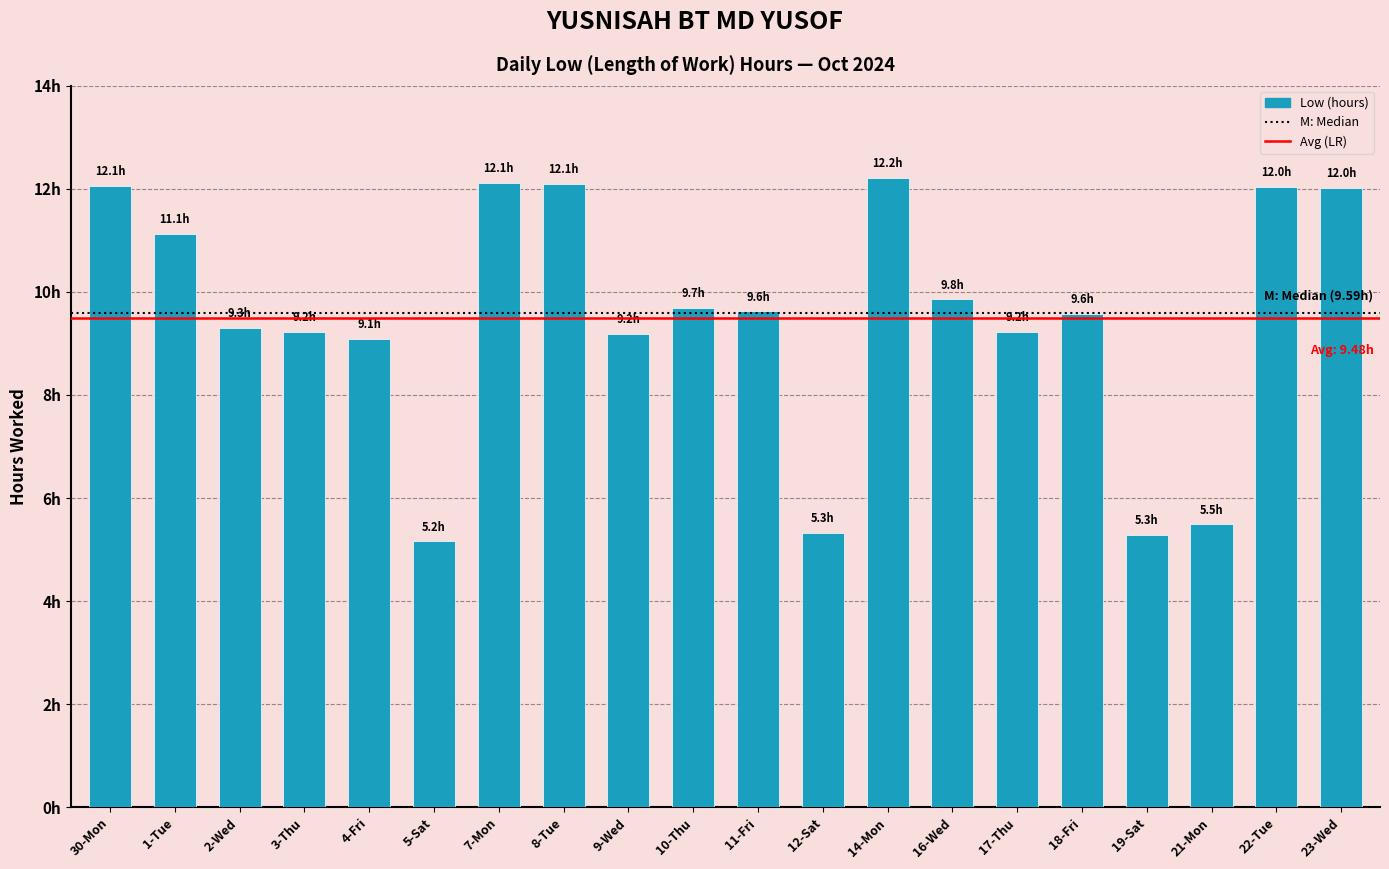

Reading left to right, what are all the values shown in this chart?

30-Mon=12.1	1-Tue=11.1	2-Wed=9.3	3-Thu=9.2	4-Fri=9.1	5-Sat=5.2	7-Mon=12.1	8-Tue=12.1	9-Wed=9.2	10-Thu=9.7	11-Fri=9.6	12-Sat=5.3	14-Mon=12.2	16-Wed=9.8	17-Thu=9.2	18-Fri=9.6	19-Sat=5.3	21-Mon=5.5	22-Tue=12.0	23-Wed=12.0